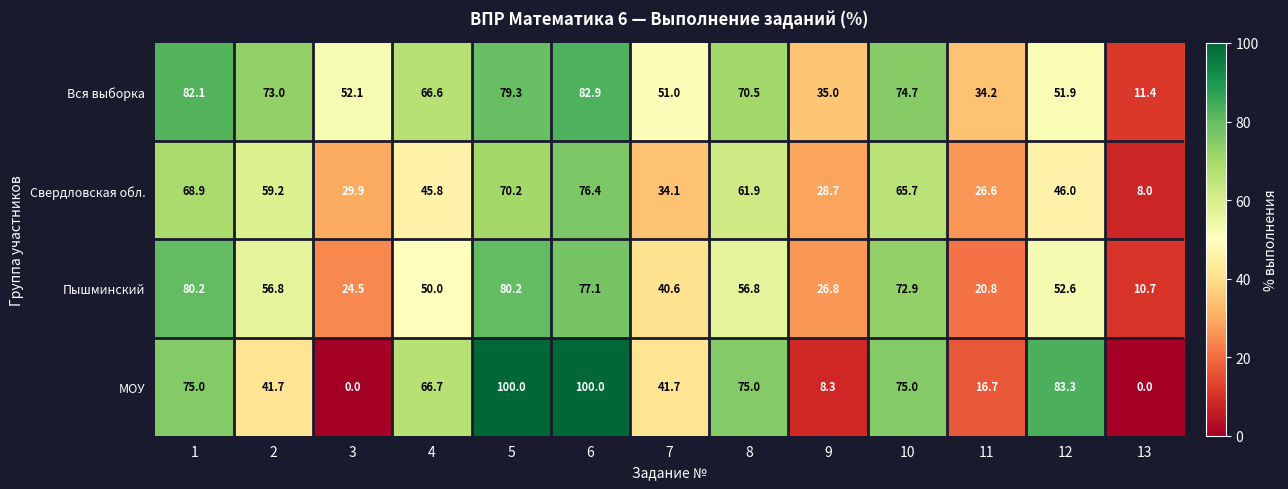

The value of МОУ at 11 is 23.5. True or false?

False